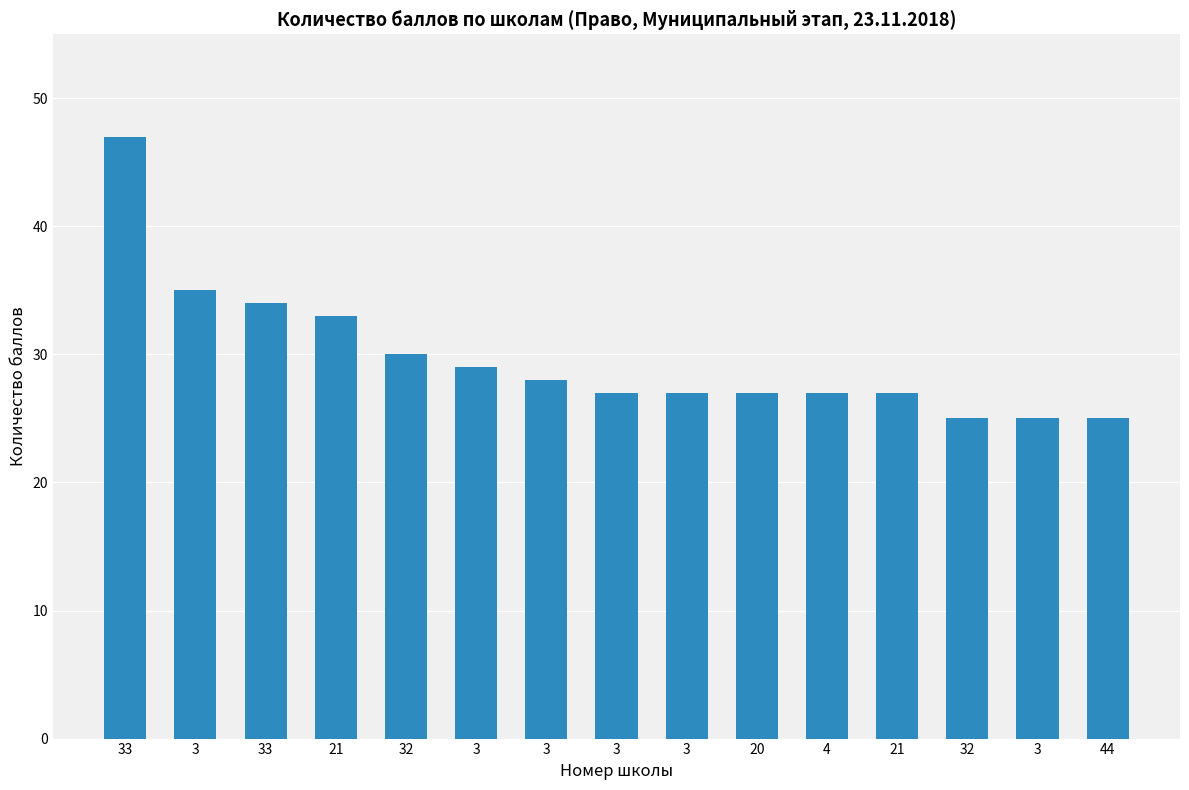

What is the value of the 6th bar from the left?

35